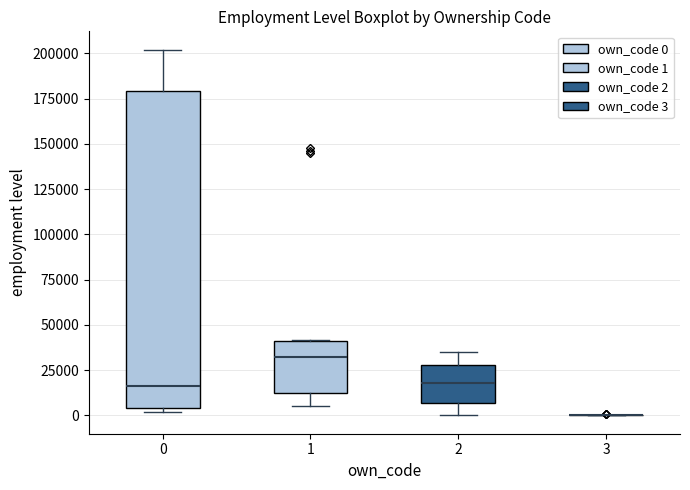

Reading left to right, read every box against the y-axis: the position of its median line, the range the box covers, and the ends of its whiskers. The values are not printed on the chart, so give them approximately, as read against the axis.

0: median 15000, box 5000 to 180000, whiskers 0 to 200000
1: median 30000, box 15000 to 40000, whiskers 5000 to 40000
2: median 20000, box 5000 to 30000, whiskers 0 to 35000
3: box collapsed to a line at 0, whiskers 0 to 0